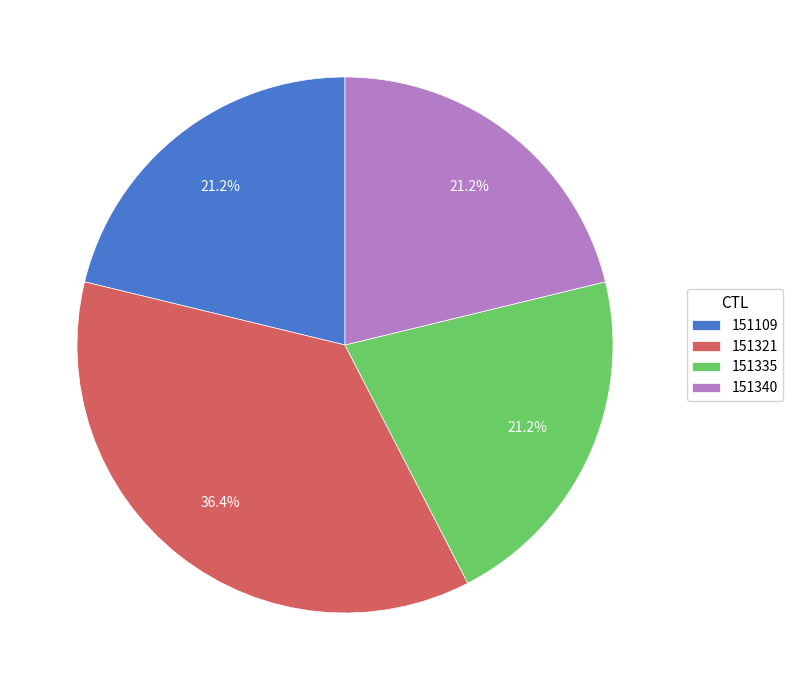

Do 151340 and 151321 together represent more than half of the pie?

Yes